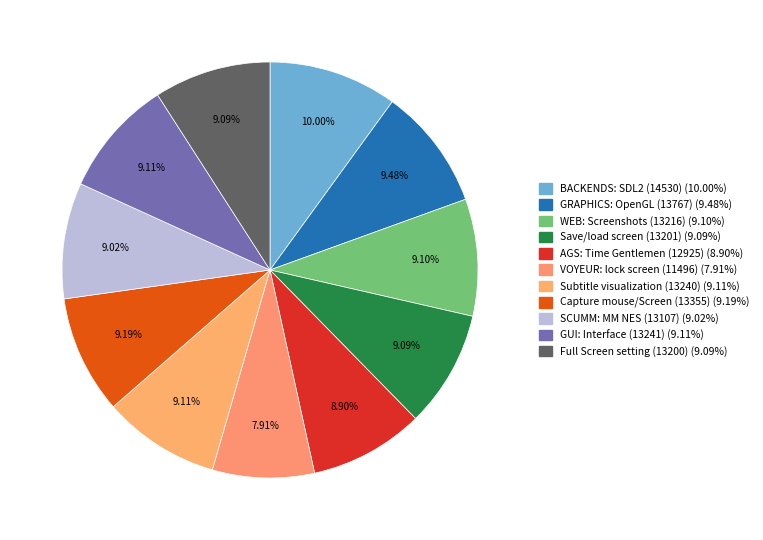

How many segments does this pie chart have?

11